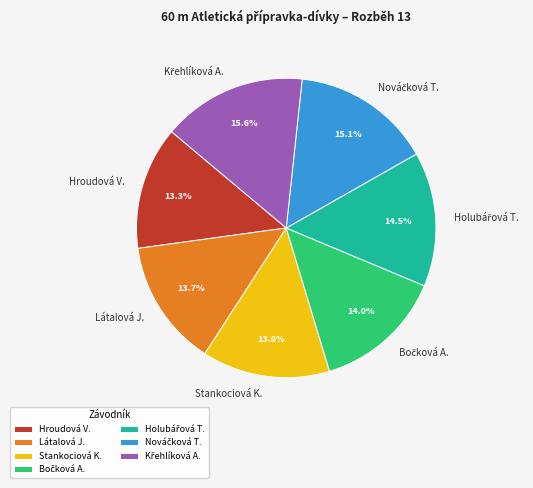

Does any single category account for the majority?

No